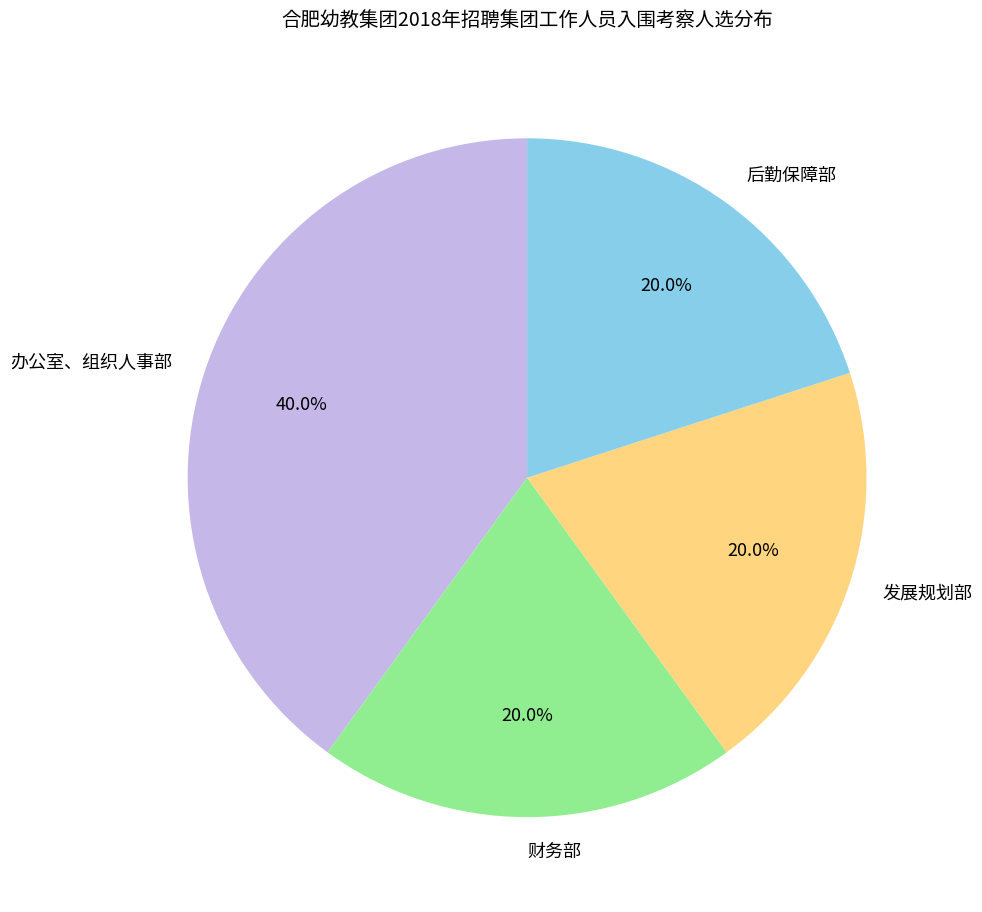

What is the largest slice in the pie chart?

办公室、组织人事部